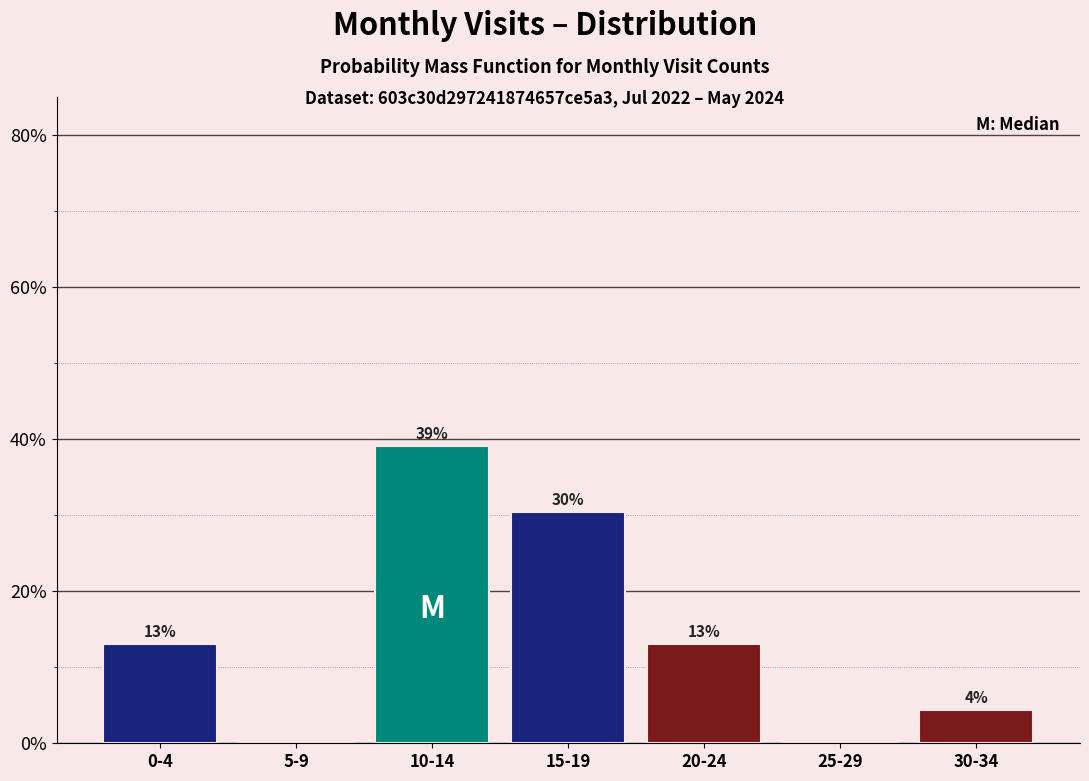

At which category does the chart reach its peak across all series?

10-14